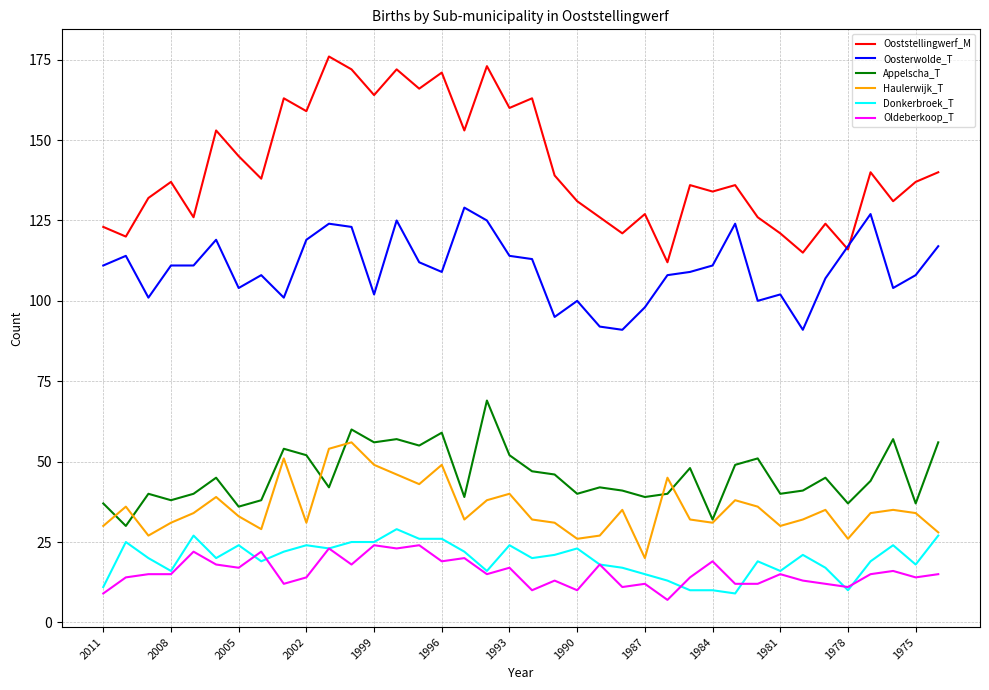

True or false: Haulerwijk_T and Ooststellingwerf_M intersect in this chart.

False